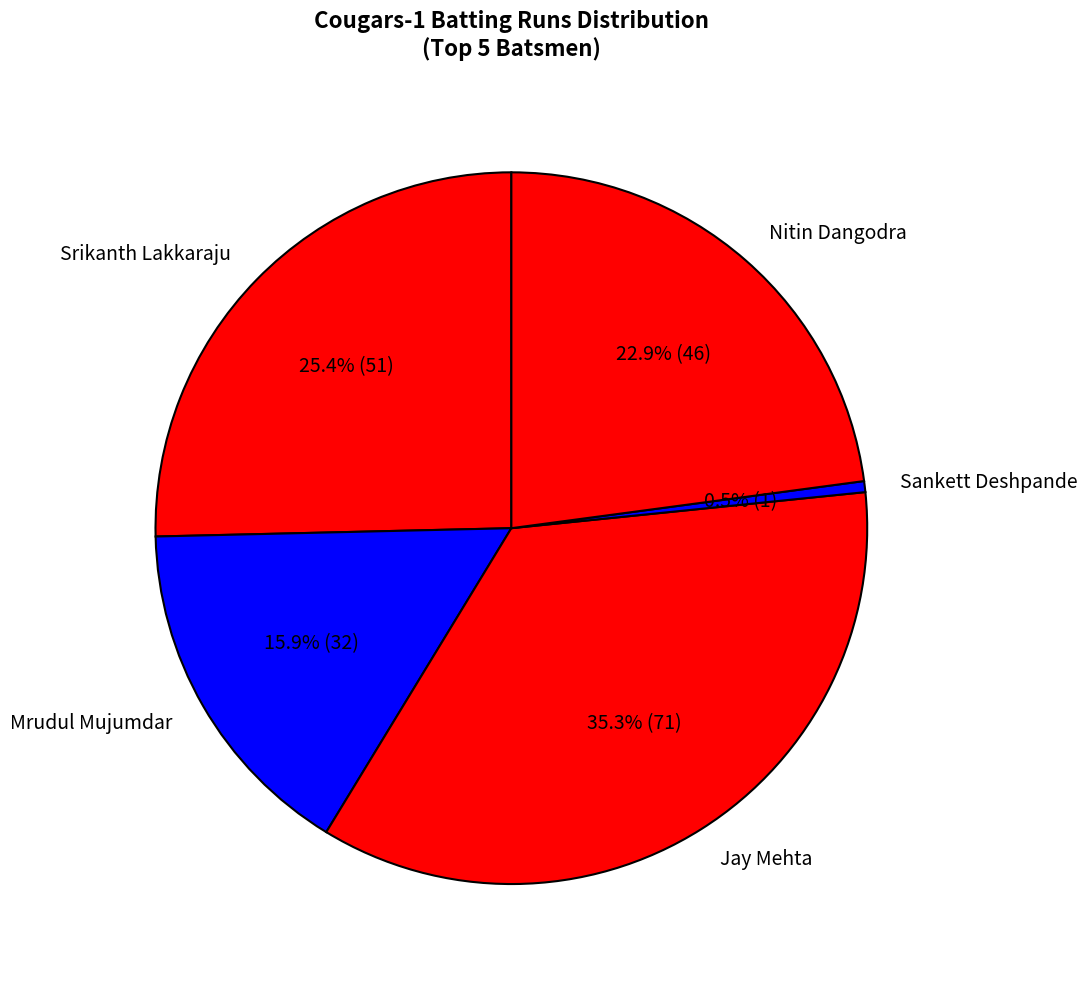

What is the total percentage of Nitin Dangodra and Sankett Deshpande?

23.4%